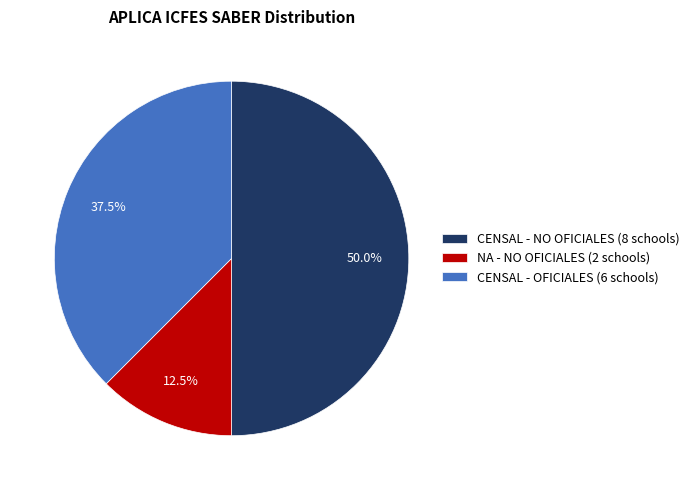

Which category has the smallest portion of the pie?

NA - NO OFICIALES (2 schools)